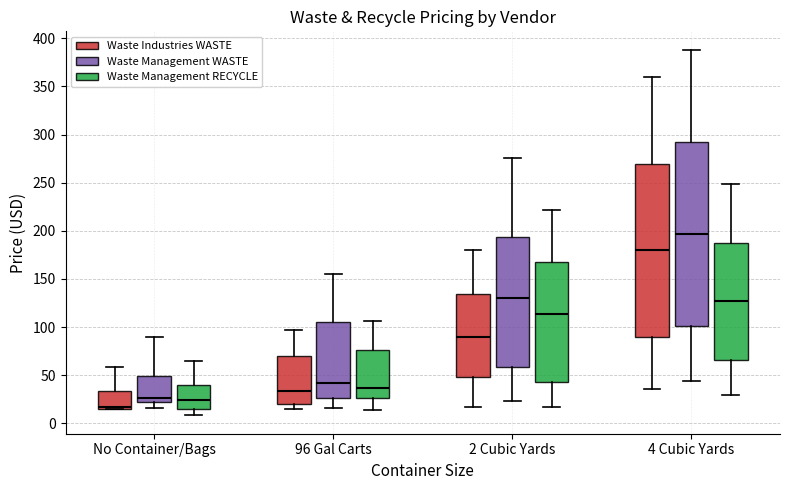

Reading left to right, read every box against the y-axis: the position of its median line, the range the box covers, and the ends of its whiskers. The values are not printed on the chart, so give them approximately, as read against the axis.

No Container/Bags (Waste Industries WASTE): median 15 (just above the box's lower edge), box 15 to 35, whiskers 15 to 60
No Container/Bags (Waste Management WASTE): median 25, box 20 to 50, whiskers 15 to 90
No Container/Bags (Waste Management RECYCLE): median 25, box 15 to 40, whiskers 10 to 65
96 Gal Carts (Waste Industries WASTE): median 35, box 20 to 70, whiskers 15 to 100
96 Gal Carts (Waste Management WASTE): median 40, box 25 to 105, whiskers 15 to 155
96 Gal Carts (Waste Management RECYCLE): median 35, box 25 to 75, whiskers 15 to 105
2 Cubic Yards (Waste Industries WASTE): median 90, box 50 to 135, whiskers 15 to 180
2 Cubic Yards (Waste Management WASTE): median 130, box 60 to 195, whiskers 25 to 275
2 Cubic Yards (Waste Management RECYCLE): median 115, box 45 to 170, whiskers 15 to 220
4 Cubic Yards (Waste Industries WASTE): median 180, box 90 to 270, whiskers 35 to 360
4 Cubic Yards (Waste Management WASTE): median 195, box 100 to 295, whiskers 45 to 390
4 Cubic Yards (Waste Management RECYCLE): median 125, box 65 to 190, whiskers 30 to 250